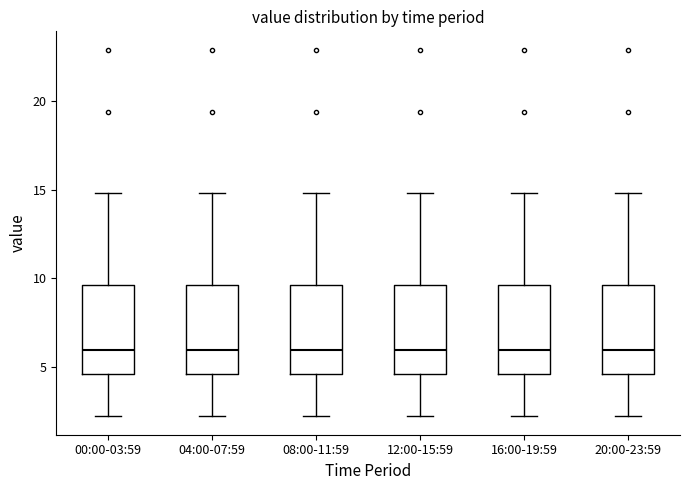

Where does the upper whisker of the box for 12:00-15:59 end on the y-axis? The values are not printed on the chart, so give them approximately, as read against the axis.

15.0